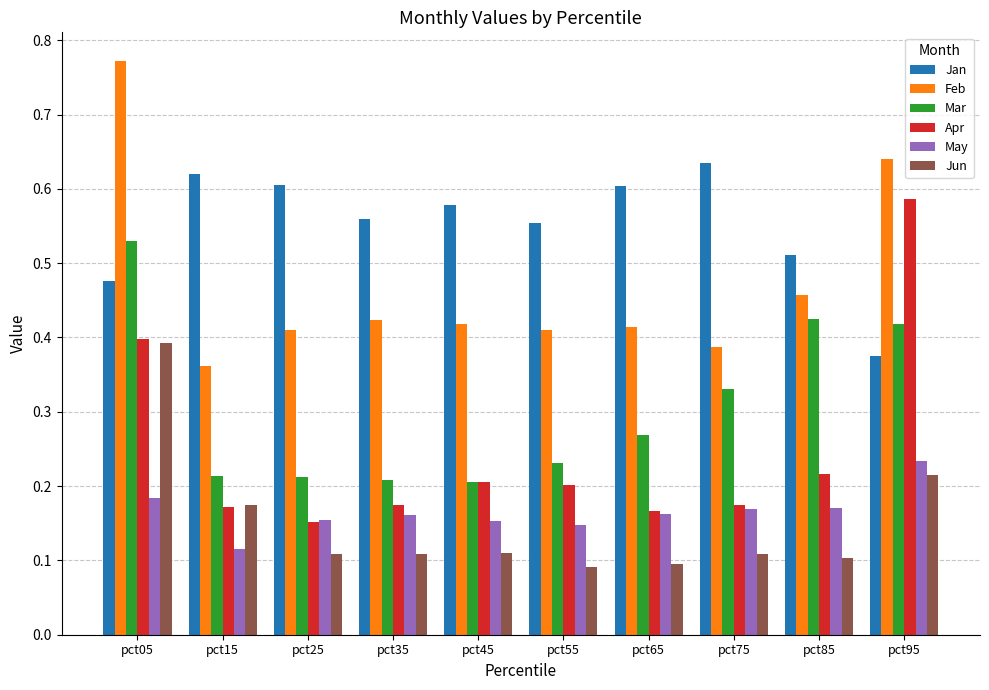

At which label is Jan closest to 0?

pct95